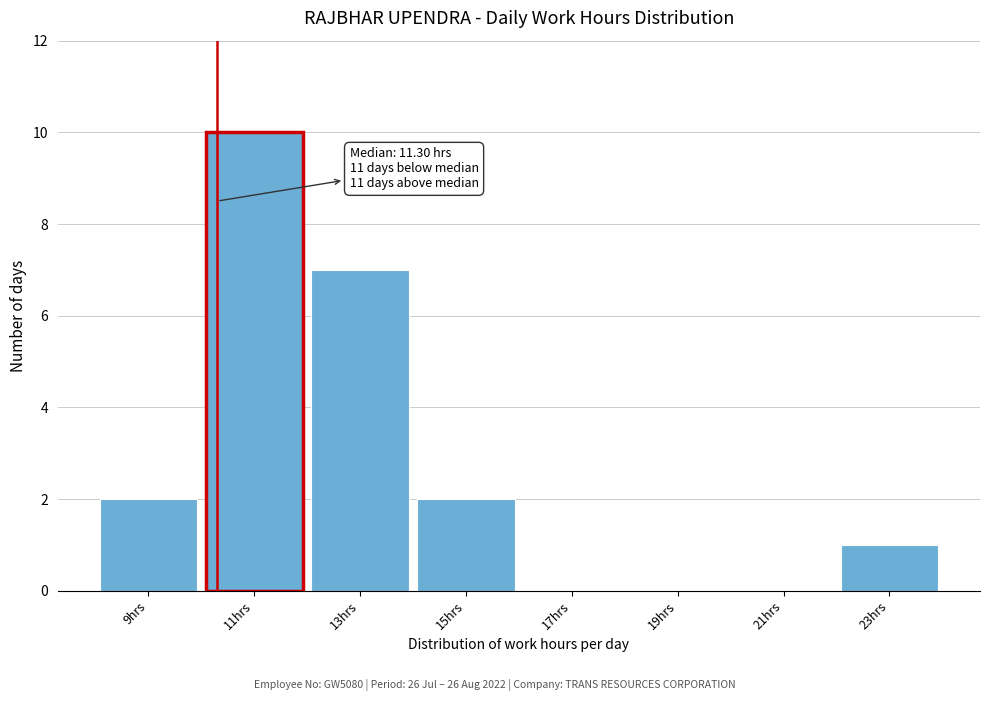

Reading right to left, extract all data points from this chart.

23hrs=1	21hrs=0	19hrs=0	17hrs=0	15hrs=2	13hrs=7	11hrs=10	9hrs=2